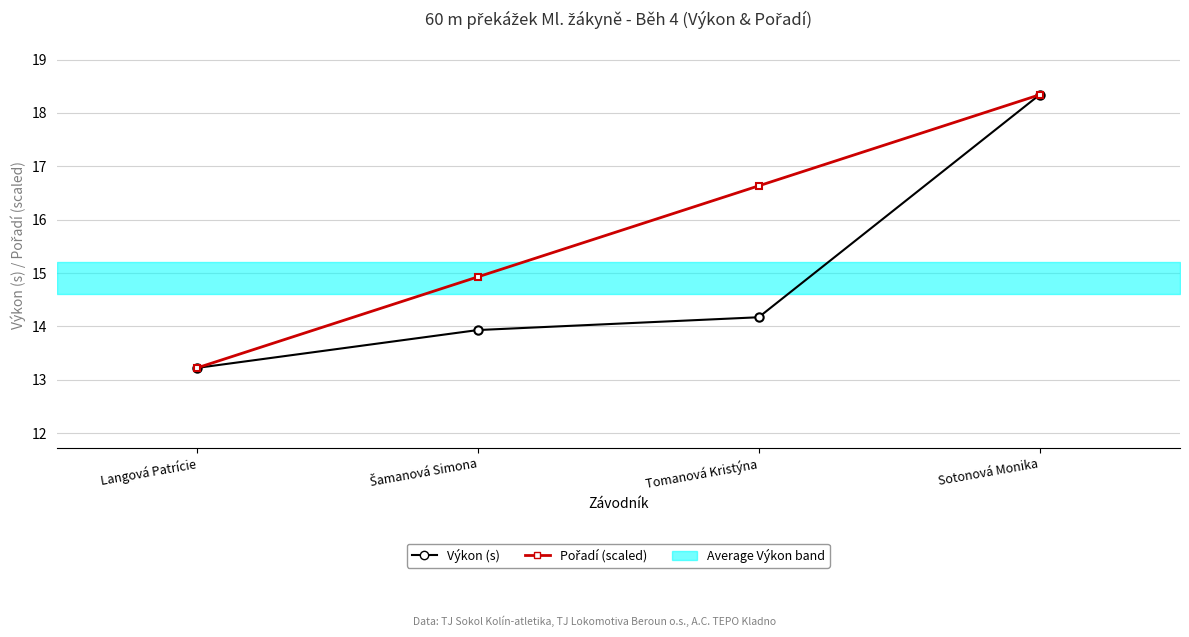

What is the difference between the maximum and minimum values in the Pořadí (scaled) series?

5.1